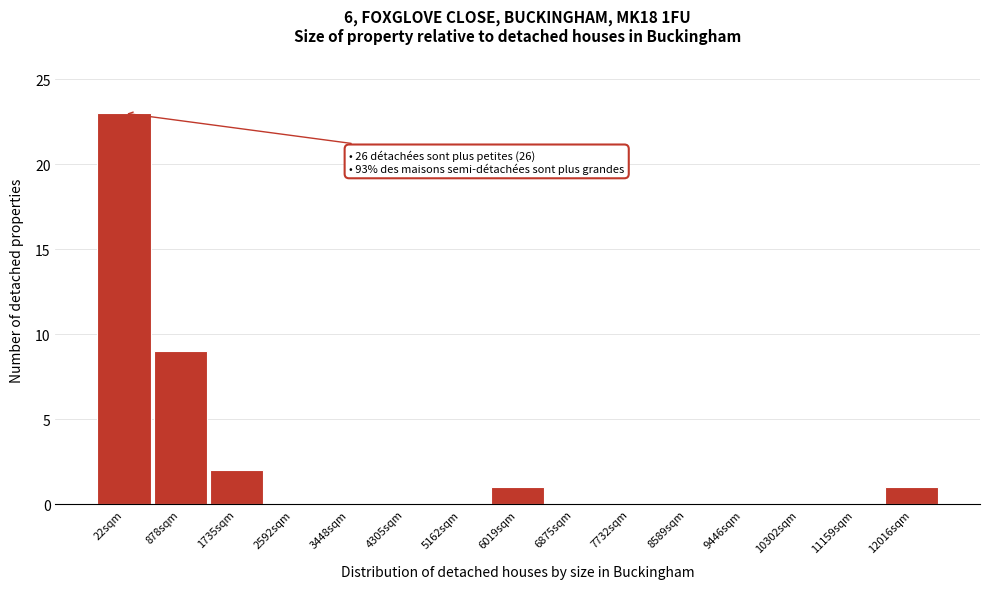

Reading right to left, extract all data points from this chart.

12016sqm=1	11159sqm=0	10302sqm=0	9446sqm=0	8589sqm=0	7732sqm=0	6875sqm=0	6019sqm=1	5162sqm=0	4305sqm=0	3448sqm=0	2592sqm=0	1735sqm=2	878sqm=9	22sqm=23